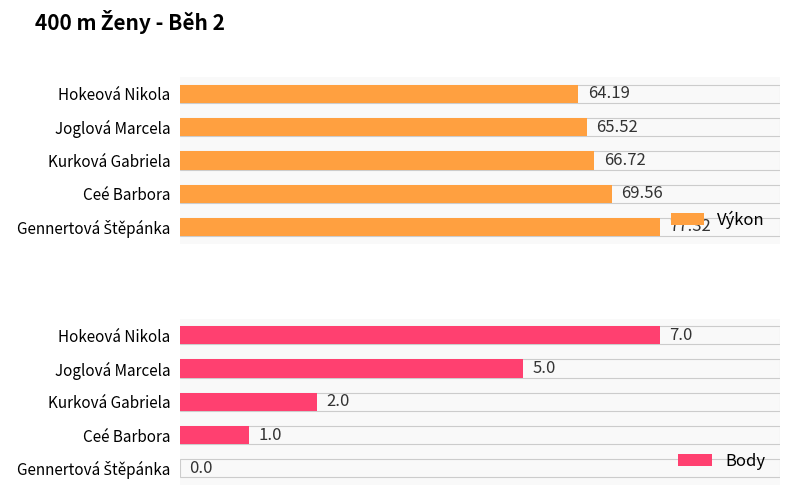

Which category has the lowest value in the Výkon series?

Hokeová Nikola